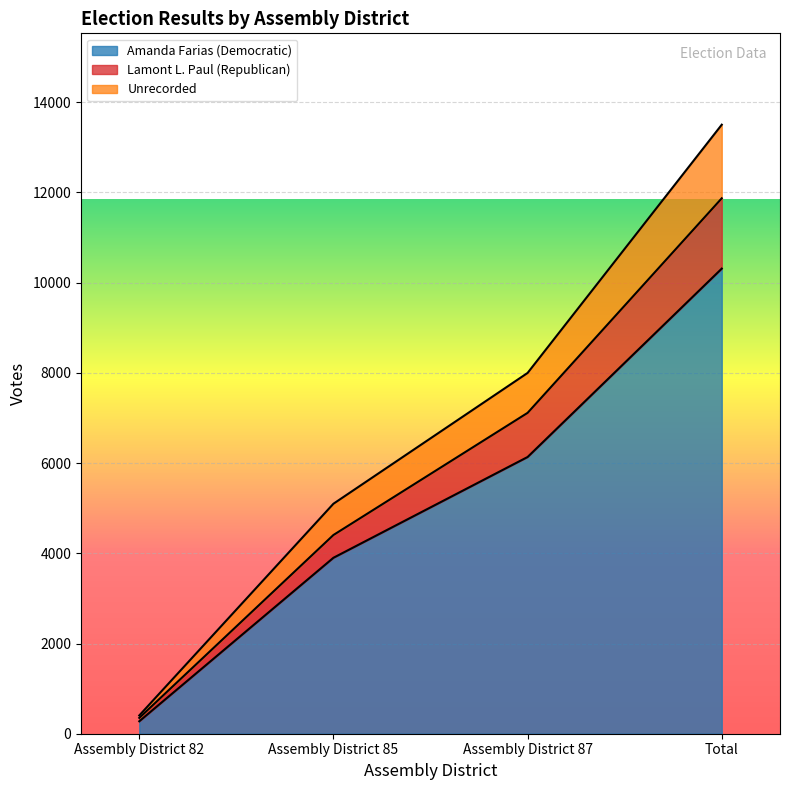

What are all the series names shown in the legend?

Amanda Farias (Democratic), Lamont L. Paul (Republican), Unrecorded